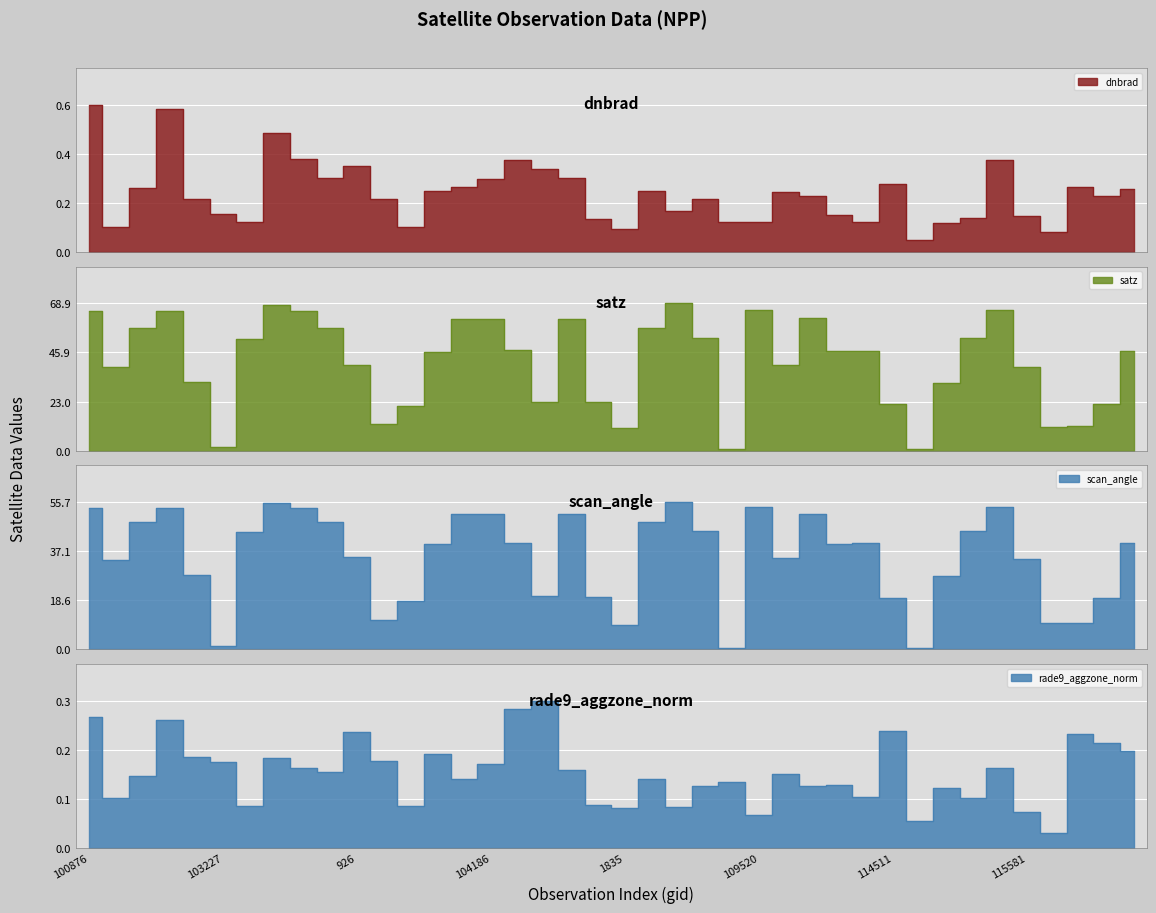

At how many categories does at least one series exceed 33?

26